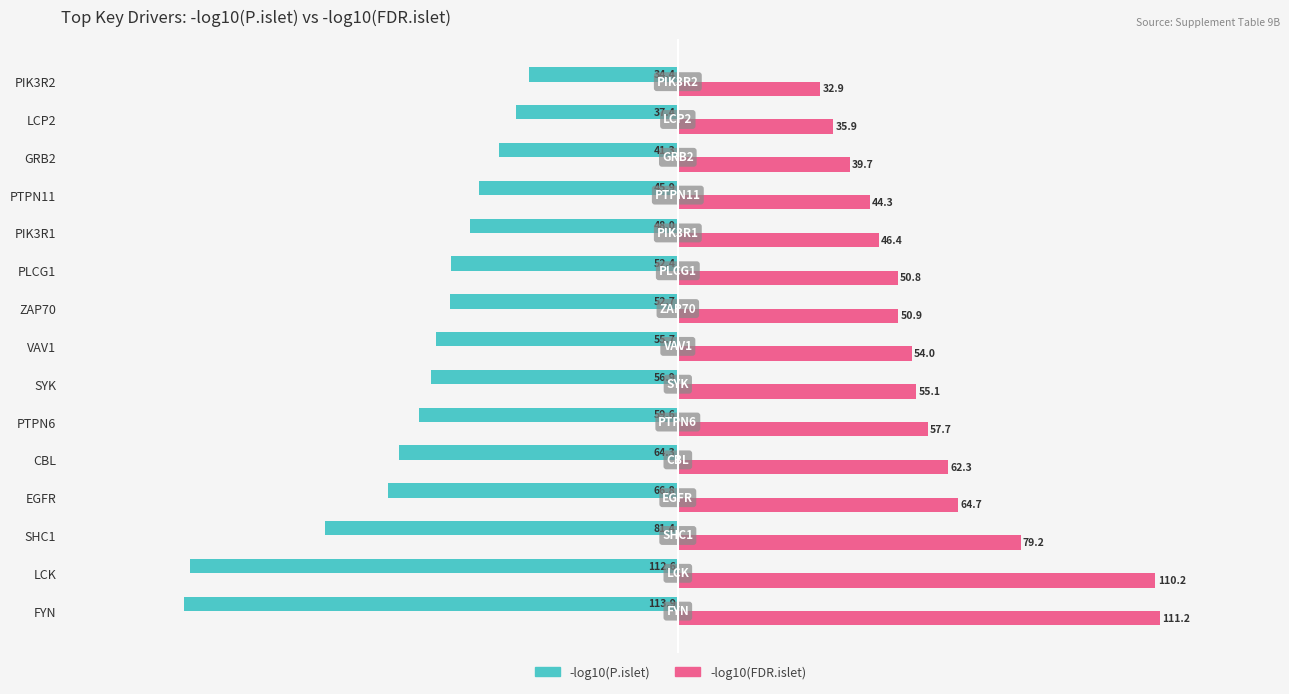

What is the maximum value shown in the chart?

111.2